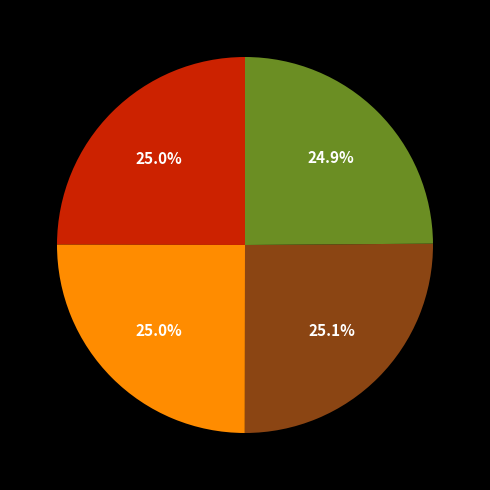

Is there any slice that represents more than half of the pie?

No